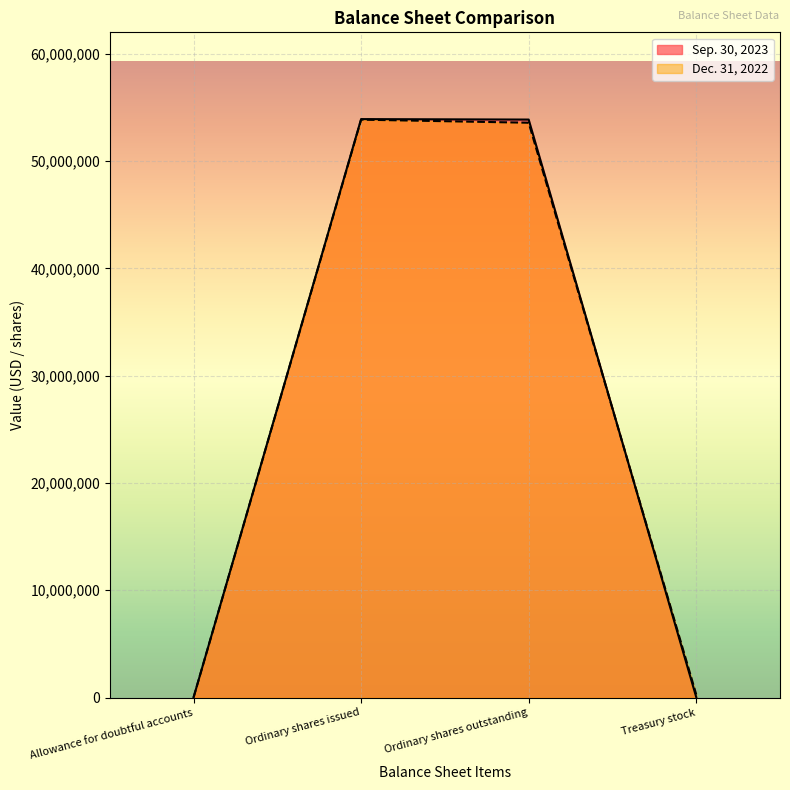

Reading right to left, transcribe all the data shown in this chart.

Sep. 30, 2023: Treasury stock=42920	Ordinary shares outstanding=53860644	Ordinary shares issued=53903564	Allowance for doubtful accounts=11628
Dec. 31, 2022: Treasury stock=287315	Ordinary shares outstanding=53564664	Ordinary shares issued=53851979	Allowance for doubtful accounts=11862